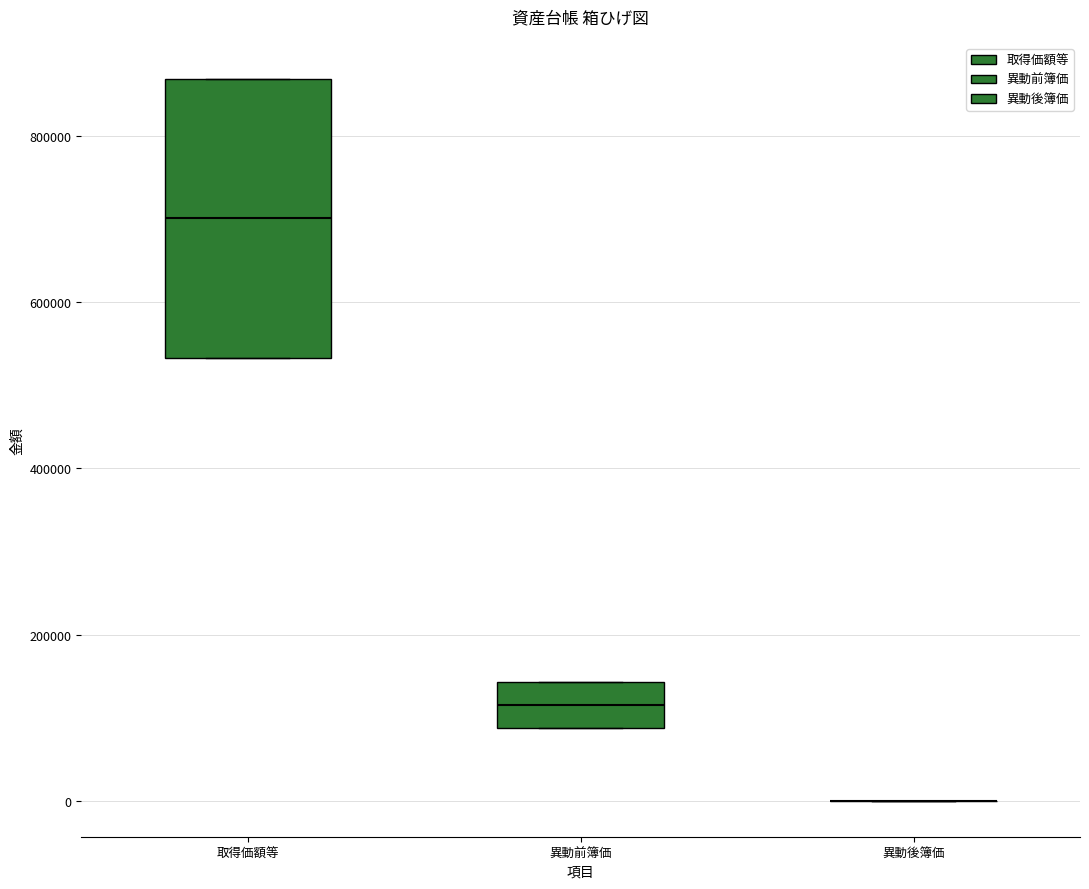

Reading left to right, read every box against the y-axis: the position of its median line, the range the box covers, and the ends of its whiskers. The values are not printed on the chart, so give them approximately, as read against the axis.

取得価額等: median 700000, box 540000 to 860000, whiskers 540000 to 860000
異動前簿価: median 120000, box 80000 to 140000, whiskers 80000 to 140000
異動後簿価: box collapsed to a line at 0, whiskers 0 to 0